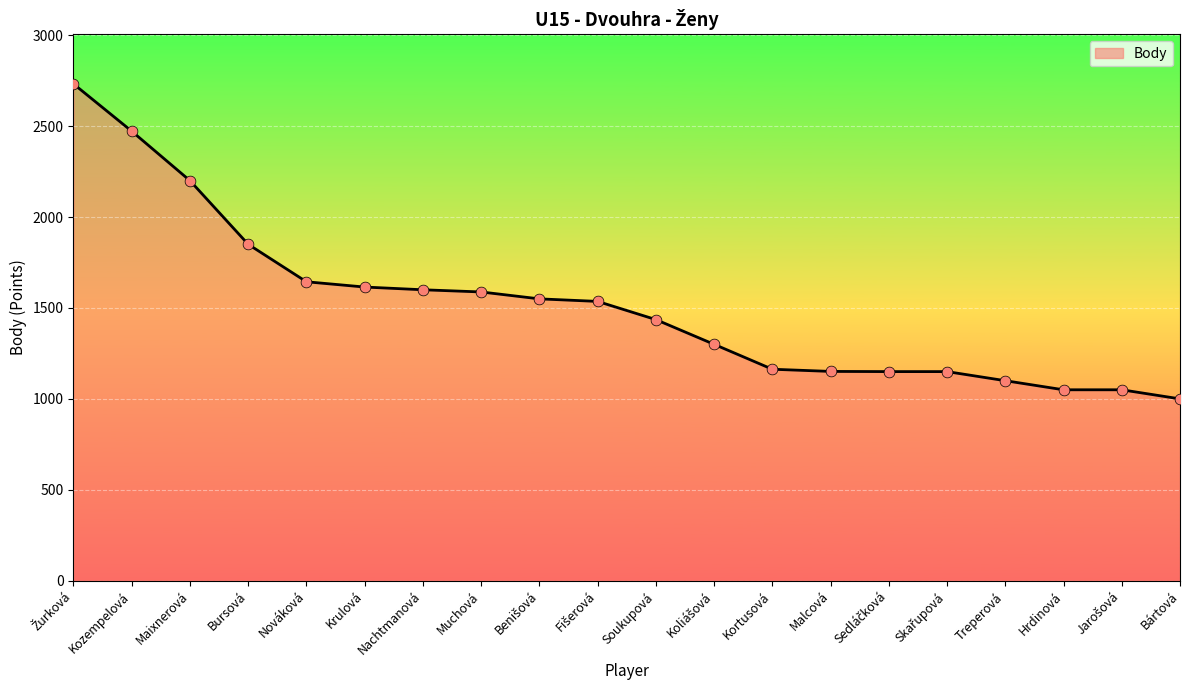

What is the change in value from Muchová to Treperová?

-488